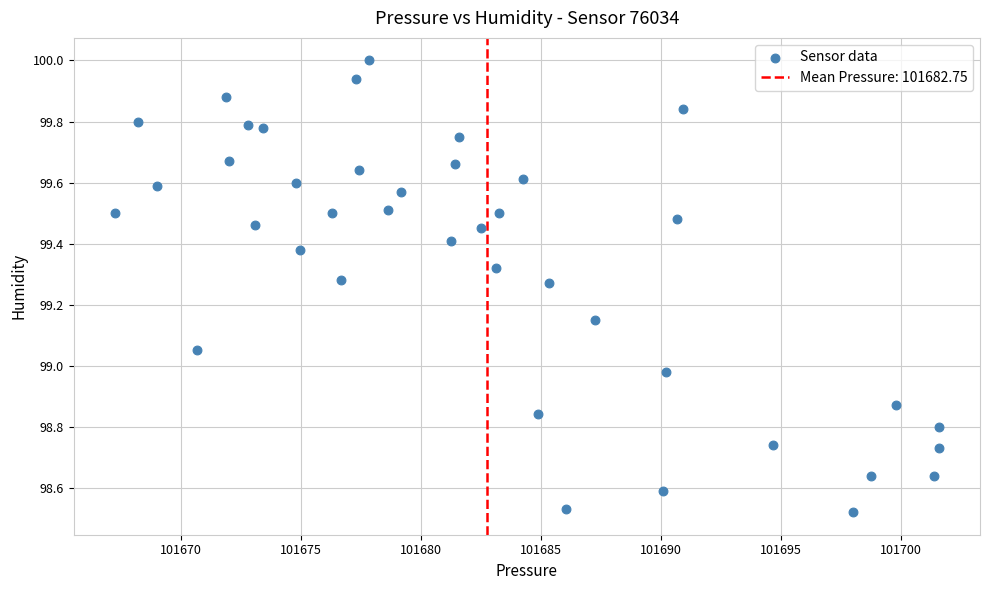

What is the range of X values (max minus min)?

34.3